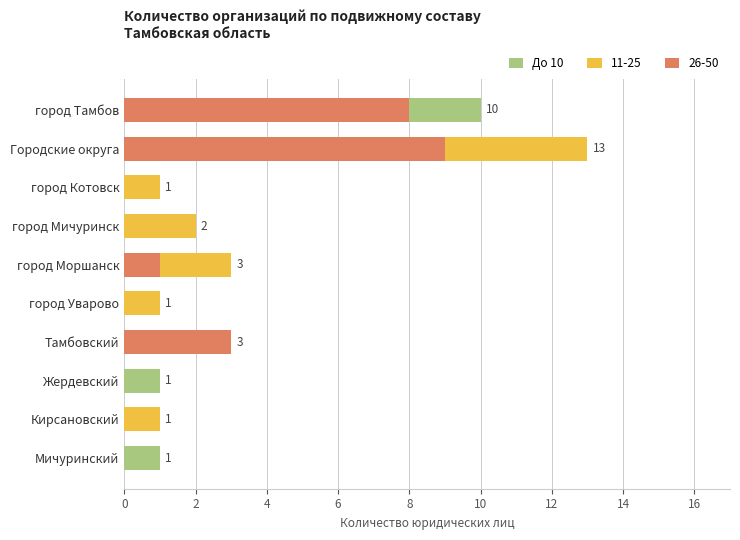

How many data points does each series have?

10